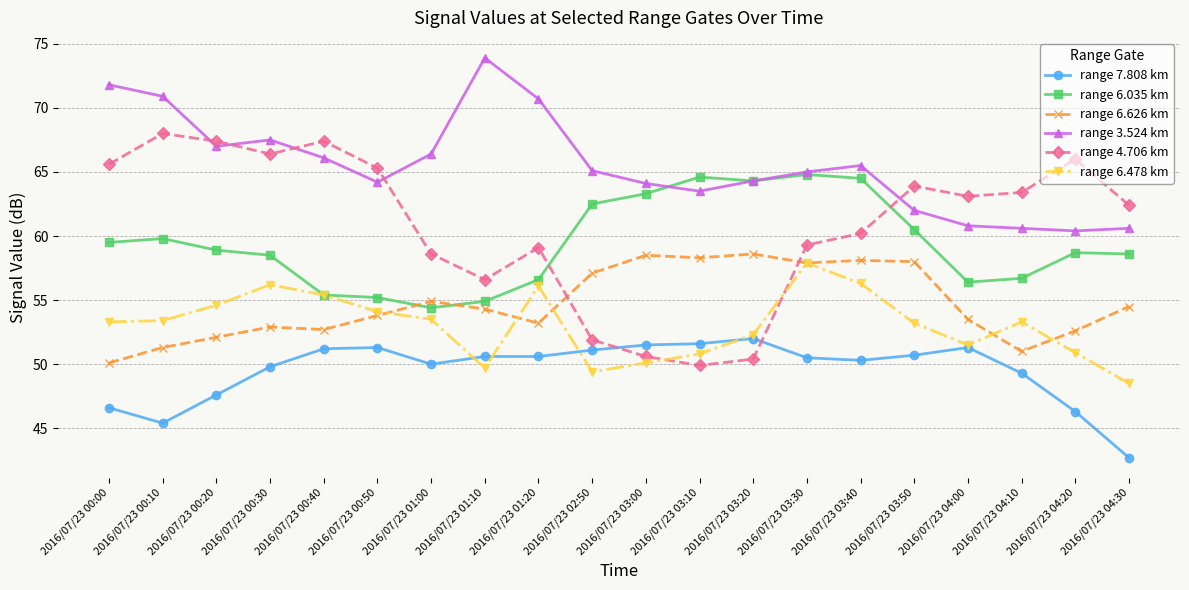

What is the value of the range 4.706 km point at the 18th from the left?

63.4